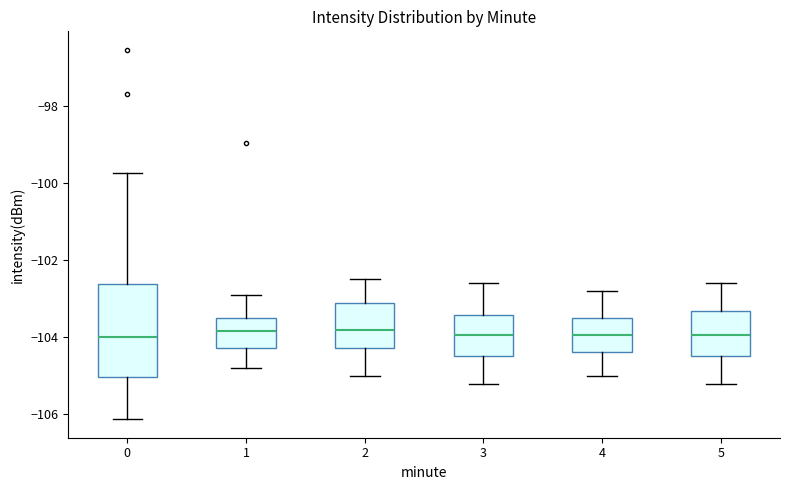

Which box is the tallest, from its lower edge to its upper edge?

0